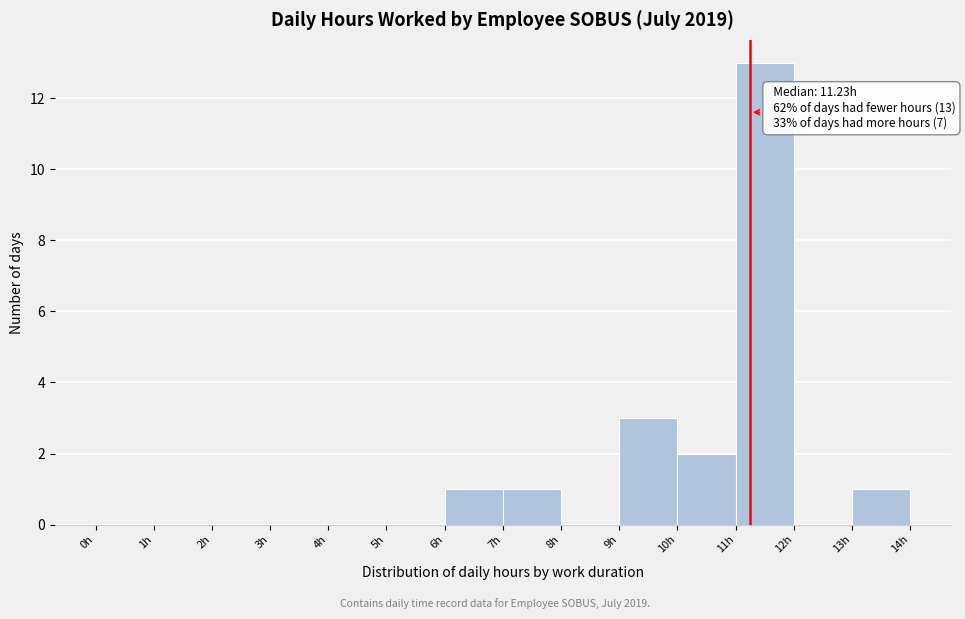

Which range on the x-axis has the tallest bar?

11 to 12